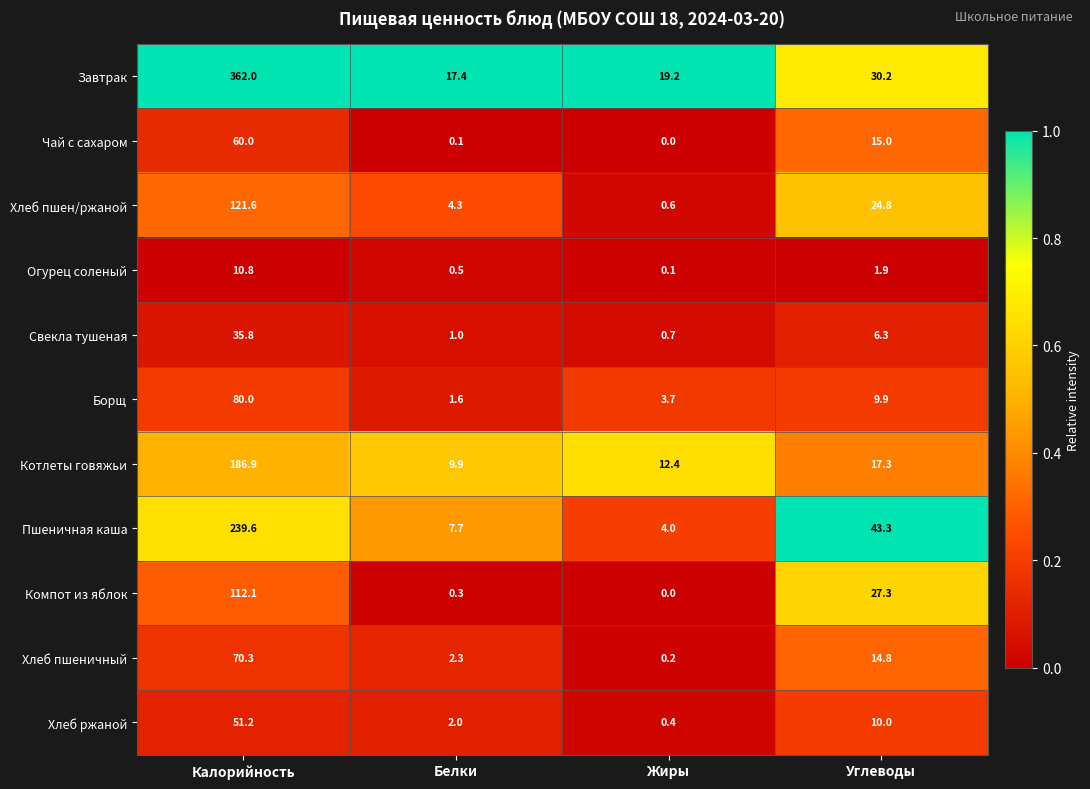

Which label corresponds to the largest value in the chart?

Калорийность